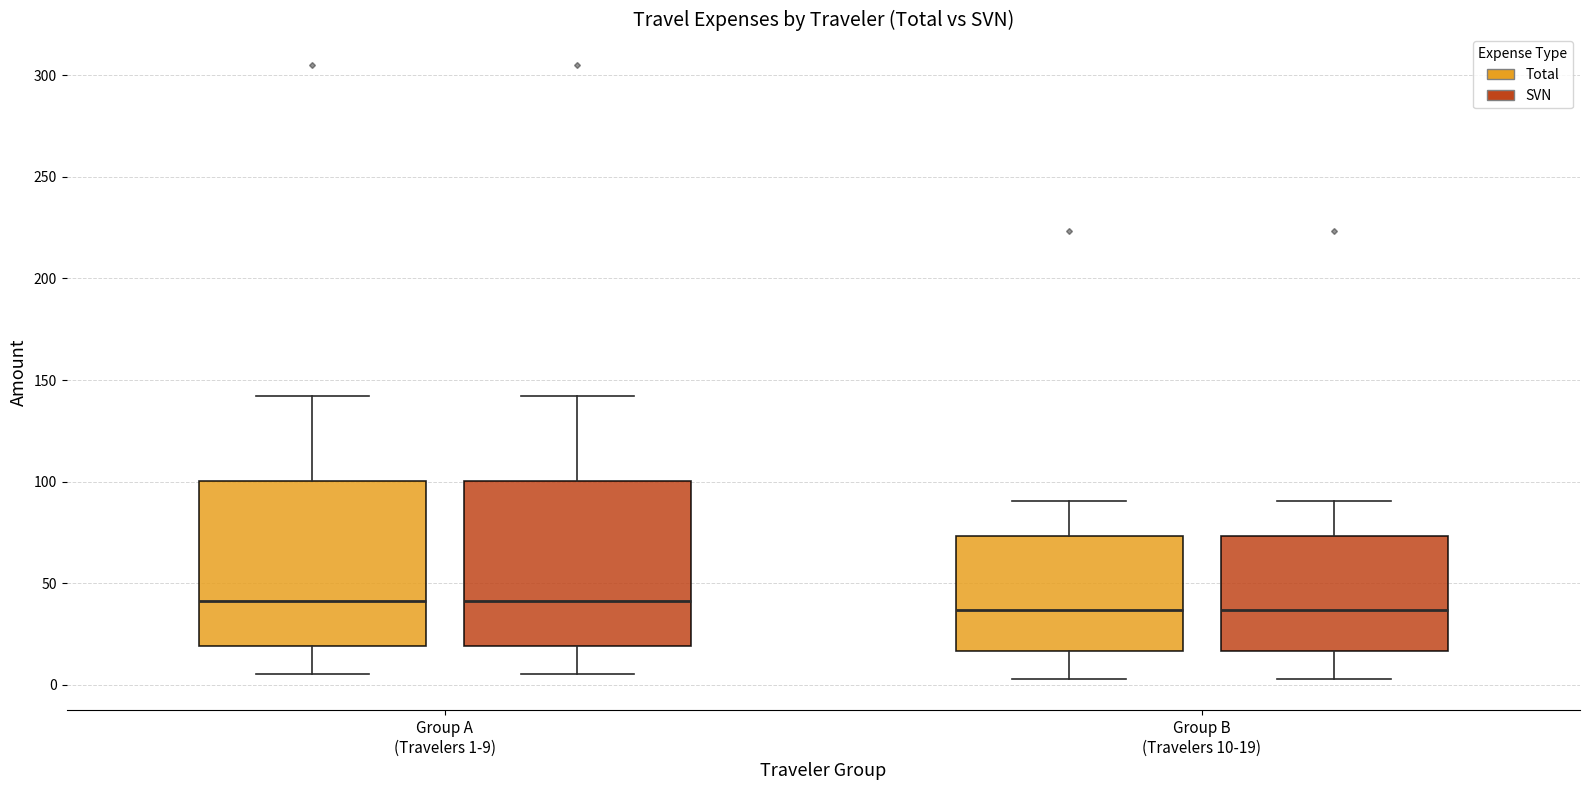

Reading left to right, read every box against the y-axis: the position of its median line, the range the box covers, and the ends of its whiskers. The values are not printed on the chart, so give them approximately, as read against the axis.

Group A (Travelers 1-9) (Total): median 40, box 20 to 100, whiskers 5 to 140
Group A (Travelers 1-9) (SVN): median 40, box 20 to 100, whiskers 5 to 140
Group B (Travelers 10-19) (Total): median 35, box 15 to 75, whiskers 5 to 90
Group B (Travelers 10-19) (SVN): median 35, box 15 to 75, whiskers 5 to 90